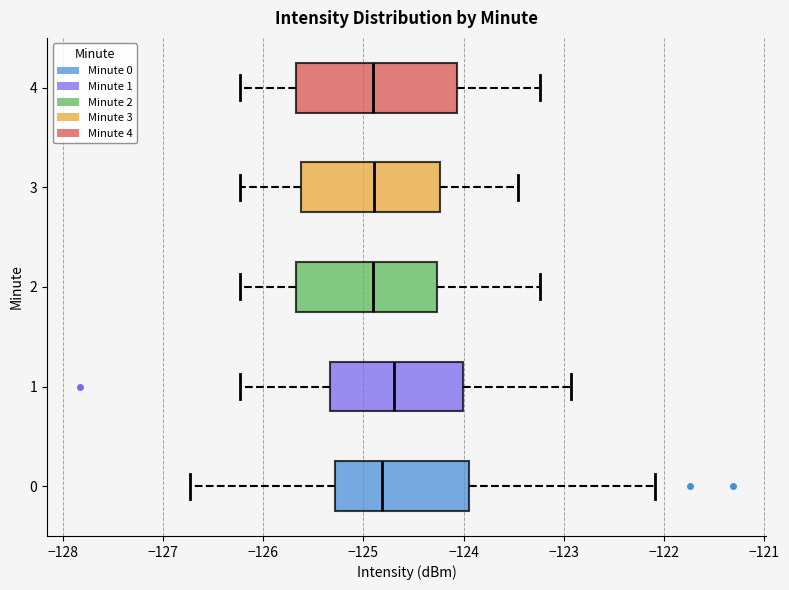

Reading bottom to top, transcribe this box plot: for each box, give where its median line is, the range the box spans, and where its two whiskers end, as read against the x-axis. The values are not printed on the chart, so give them approximately, as read against the axis.

0: median -124.8, box -125.3 to -123.9, whiskers -126.7 to -122.1
1: median -124.7, box -125.3 to -124.0, whiskers -126.2 to -122.9
2: median -124.9, box -125.7 to -124.3, whiskers -126.2 to -123.2
3: median -124.9, box -125.6 to -124.2, whiskers -126.2 to -123.5
4: median -124.9, box -125.7 to -124.1, whiskers -126.2 to -123.2